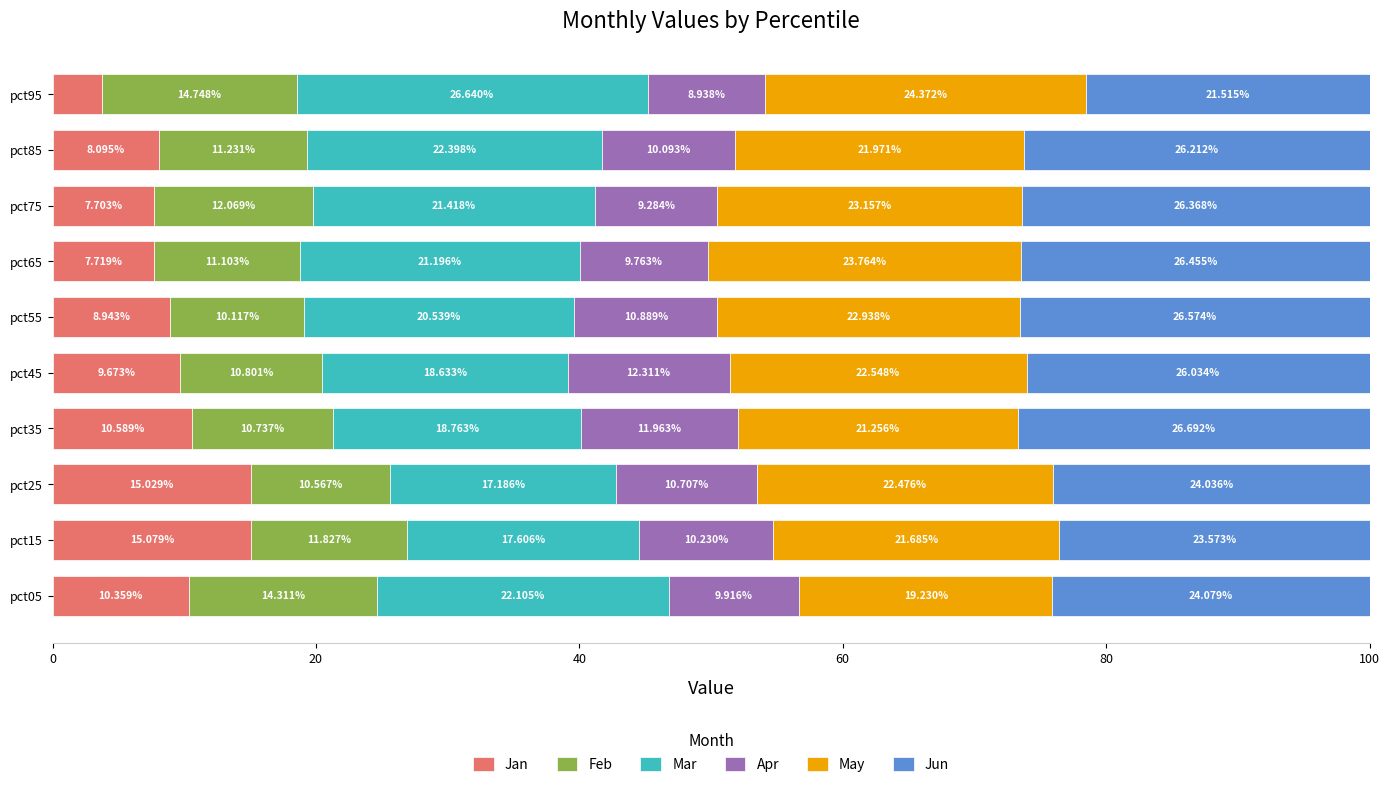

What is the total value across all series at pct95?

100.0